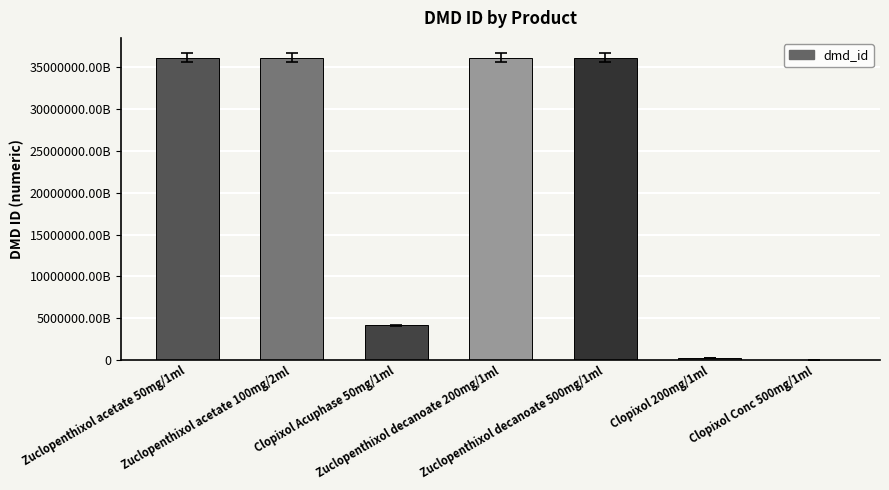

How many bars are there in total?

7